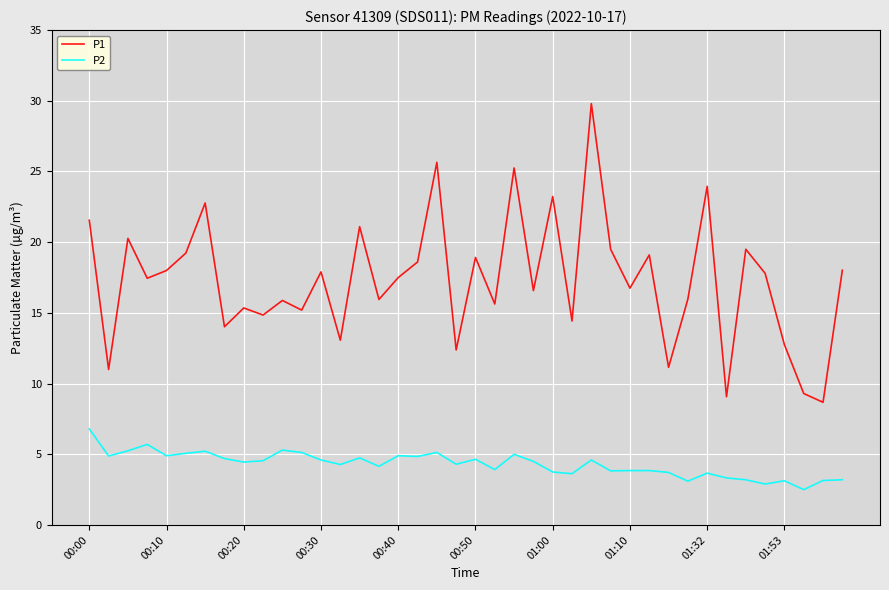

What is the lowest value of the P2 series?

2.5